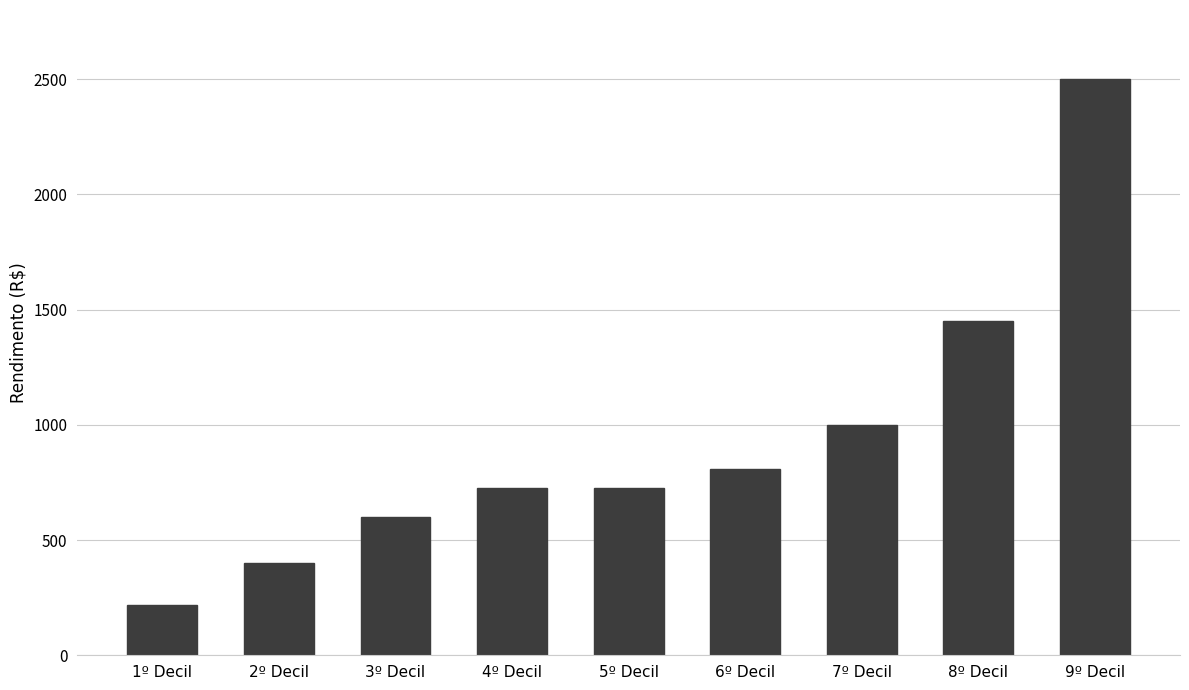

What is the label of the 7th bar from the left?

7º Decil